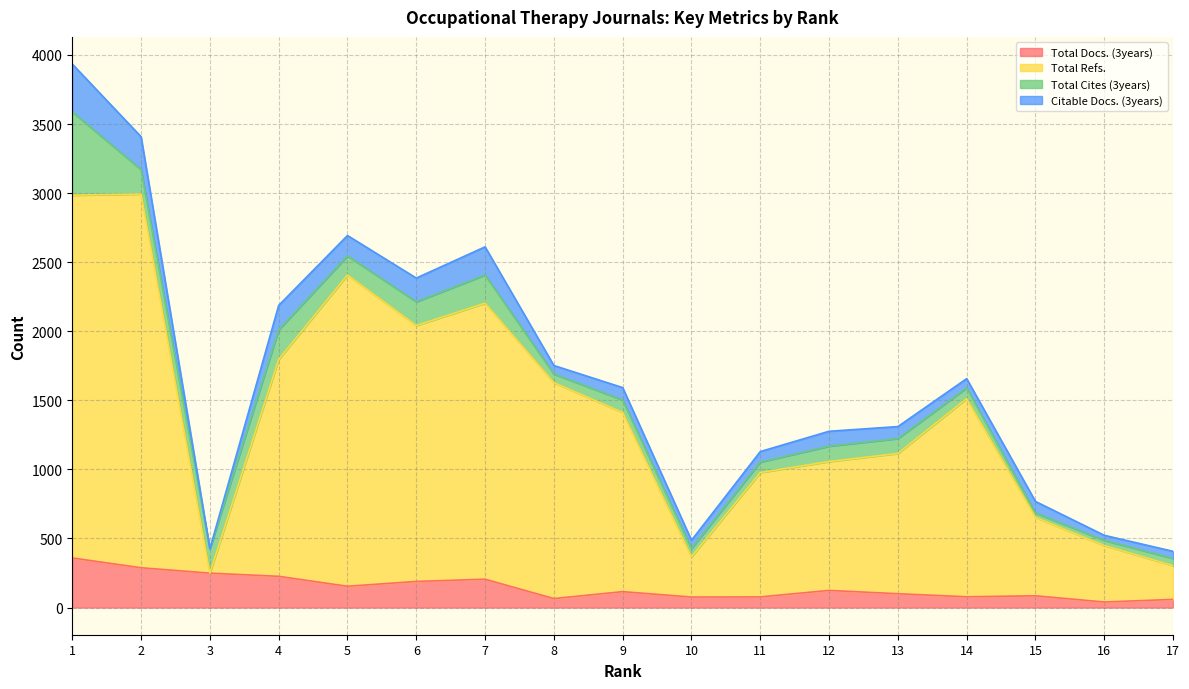

At which category does Total Refs. reach its first local peak?

2